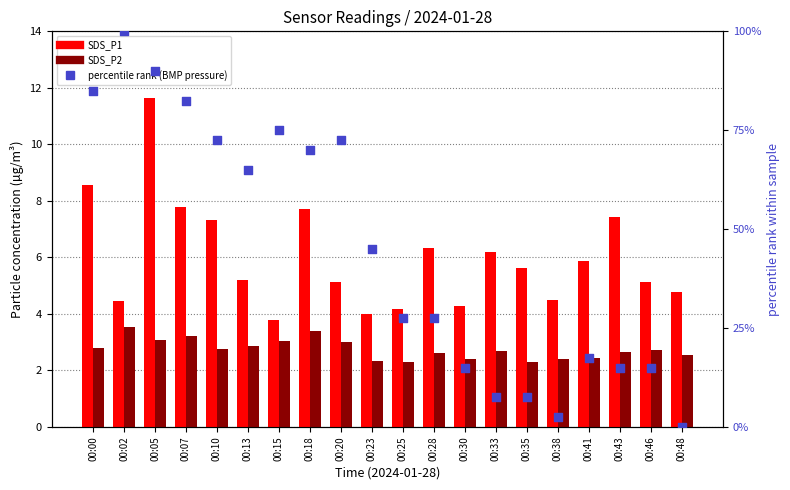

Which series has the largest total across all categories?

percentile rank within sample